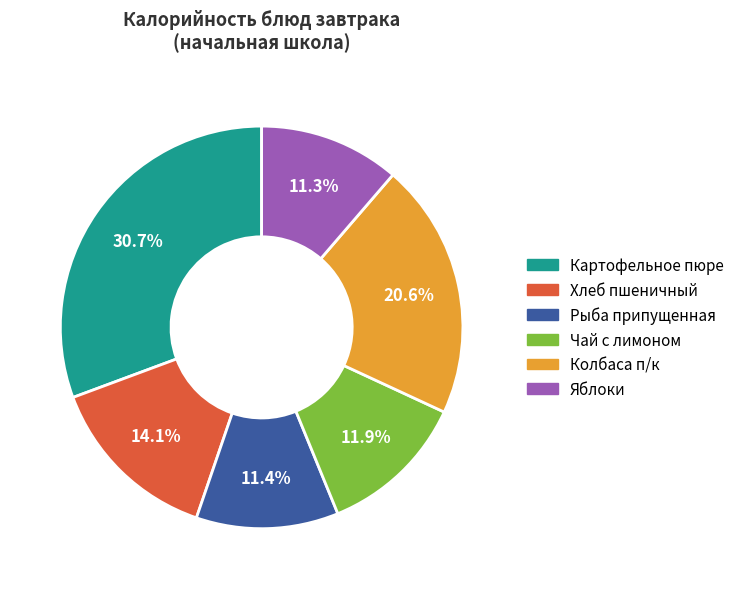

Which category has the biggest portion of the pie?

Картофельное пюре